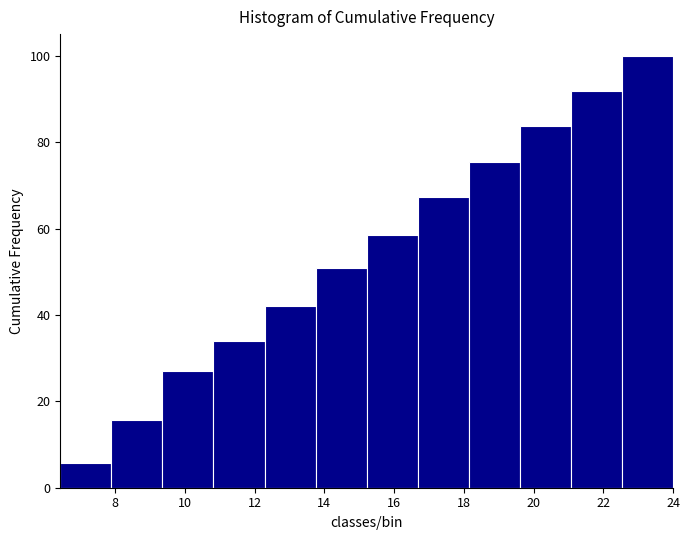

Reading left to right, transcribe this chart: for each bar, give the range it covers on the x-axis and its height. Neither the bar edges nor the heights are printed on the chart, so give them approximately, as read against the axes.

6.4 to 7.8: 6
7.8 to 9.4: 16
9.4 to 10.8: 28
10.8 to 12.2: 34
12.2 to 13.8: 42
13.8 to 15.2: 50
15.2 to 16.6: 58
16.6 to 18.2: 68
18.2 to 19.6: 76
19.6 to 21.0: 84
21.0 to 22.6: 92
22.6 to 24.0: 100